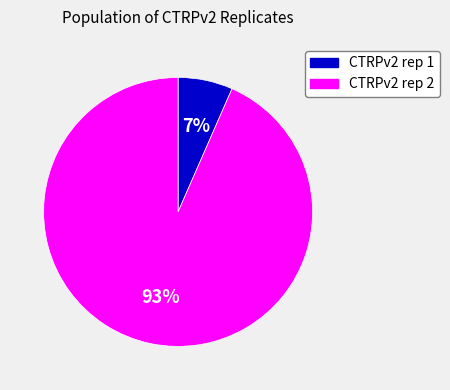

How many segments does this pie chart have?

2